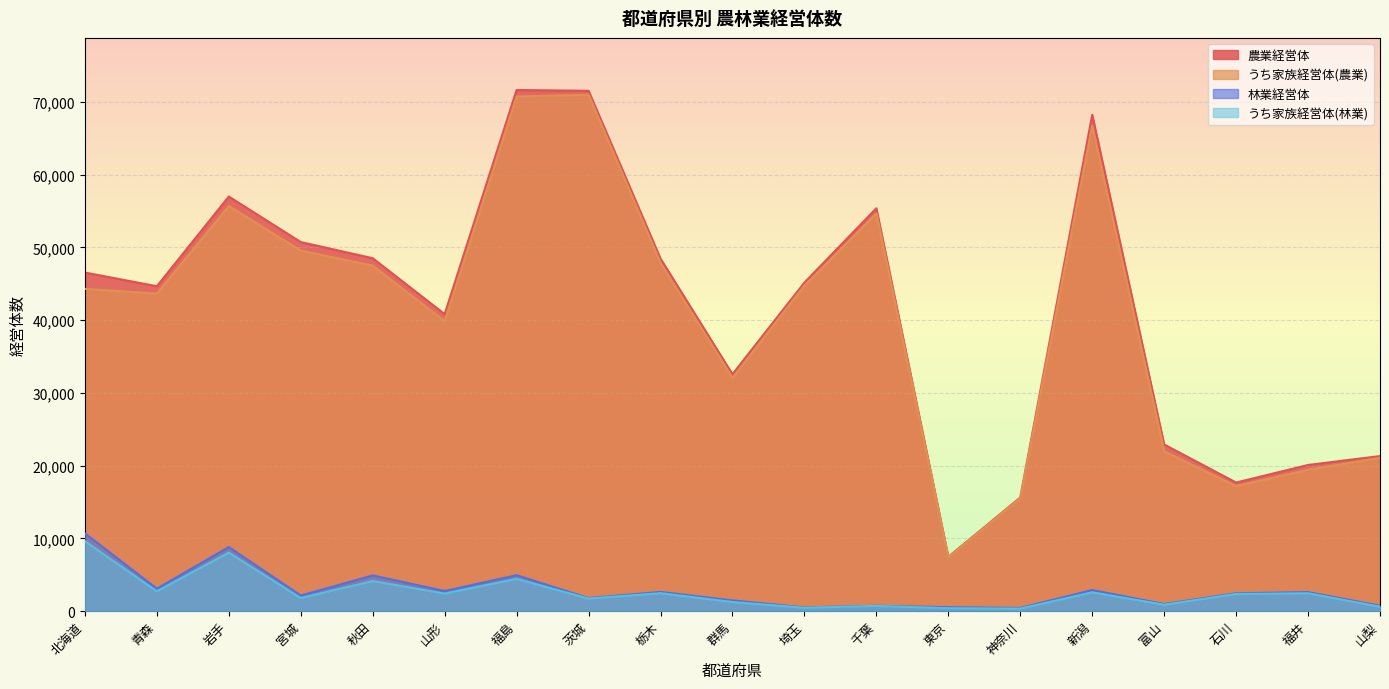

Between 北海道 and 群馬, which series saw the biggest shift?

農業経営体